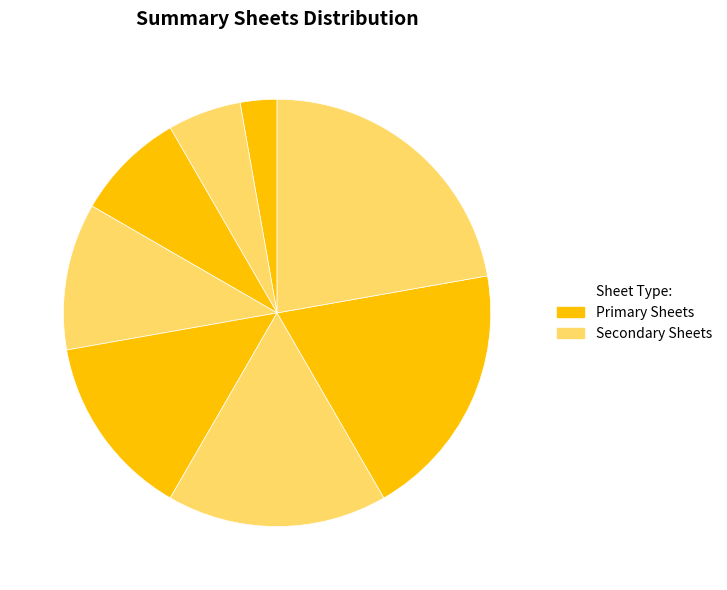

To the nearest percent, what is the average slice percentage?

12%